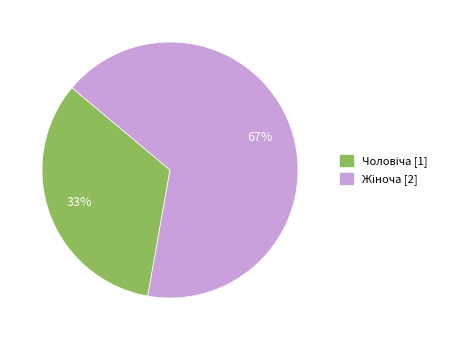

To the nearest percent, what is the average slice percentage?

50%